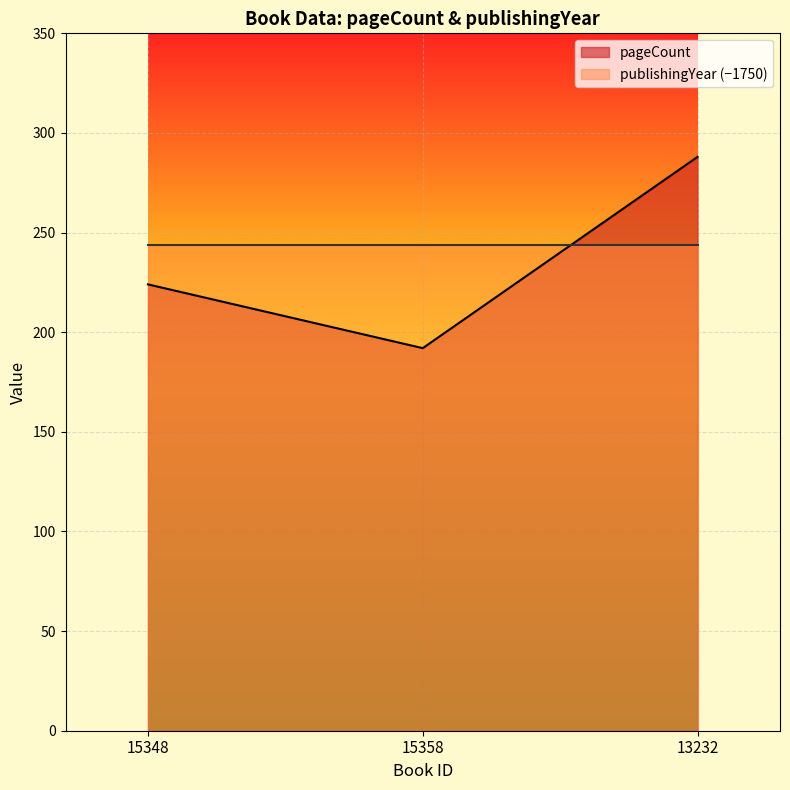

List the labels in order of value, largest first.

13232, 15348, 15358